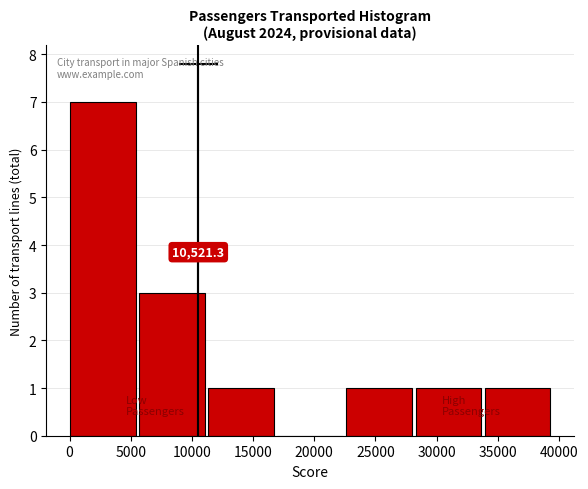

Over which range of the x-axis is the bar tallest?

0 to 5500